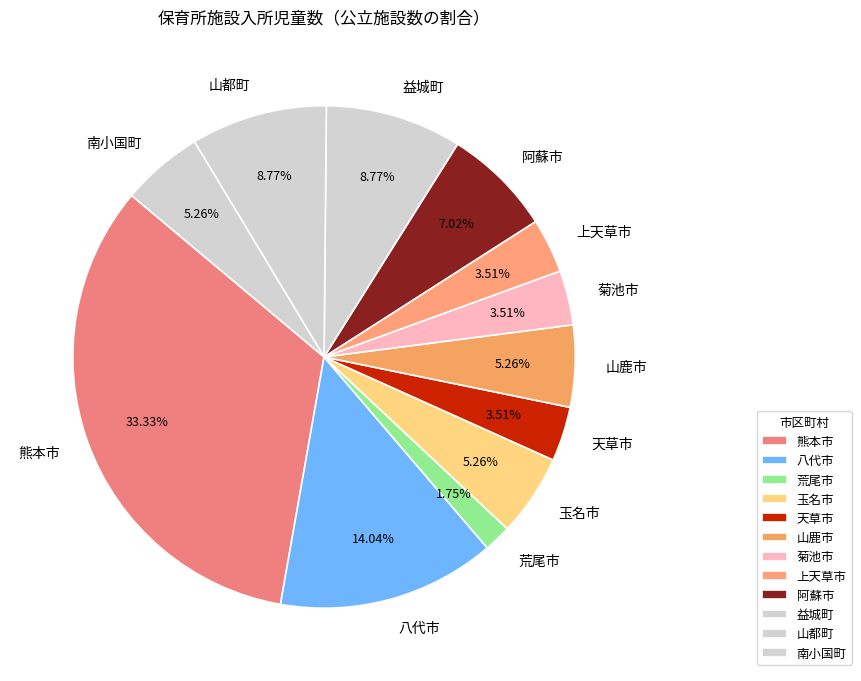

What is the smallest slice in the pie chart?

荒尾市